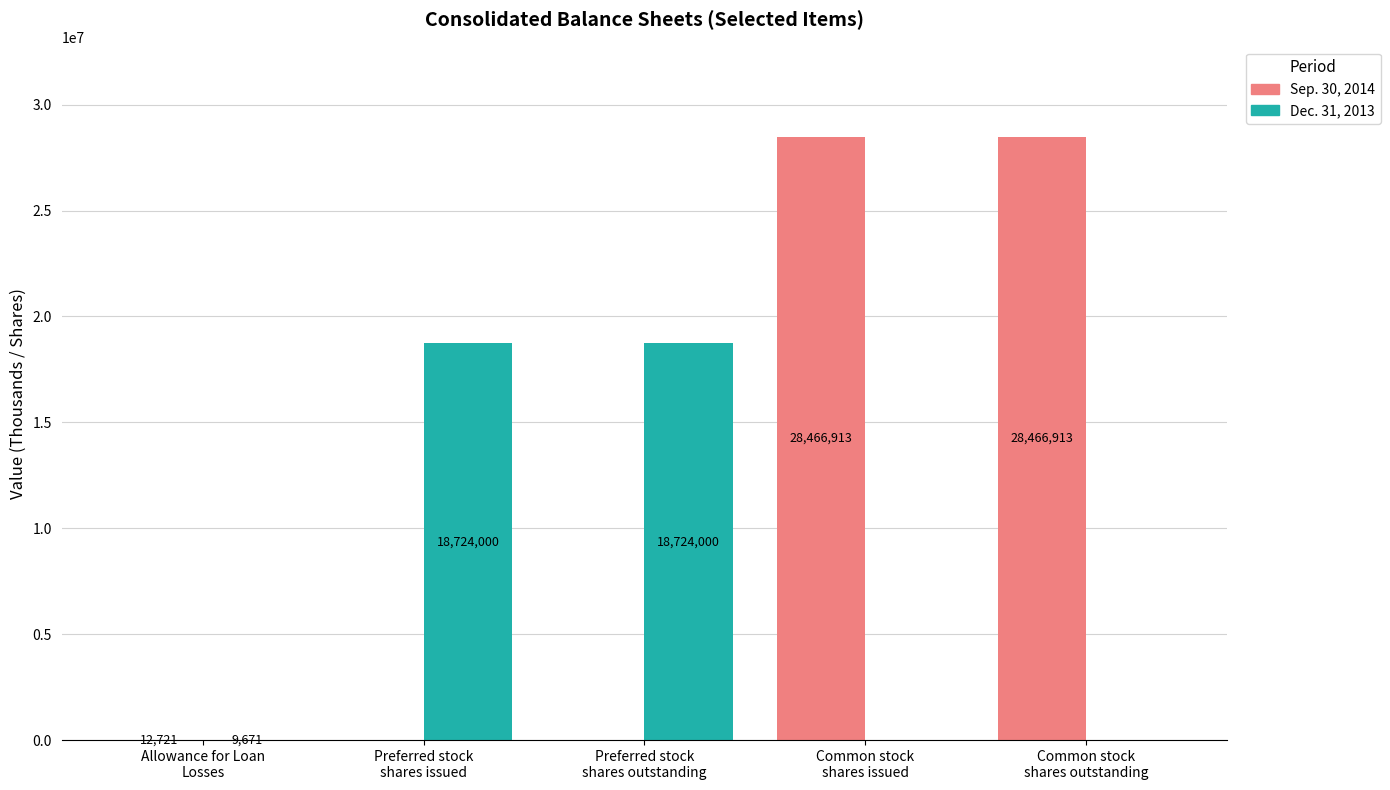

What is the sum of all Dec. 31, 2013 values?

37457671